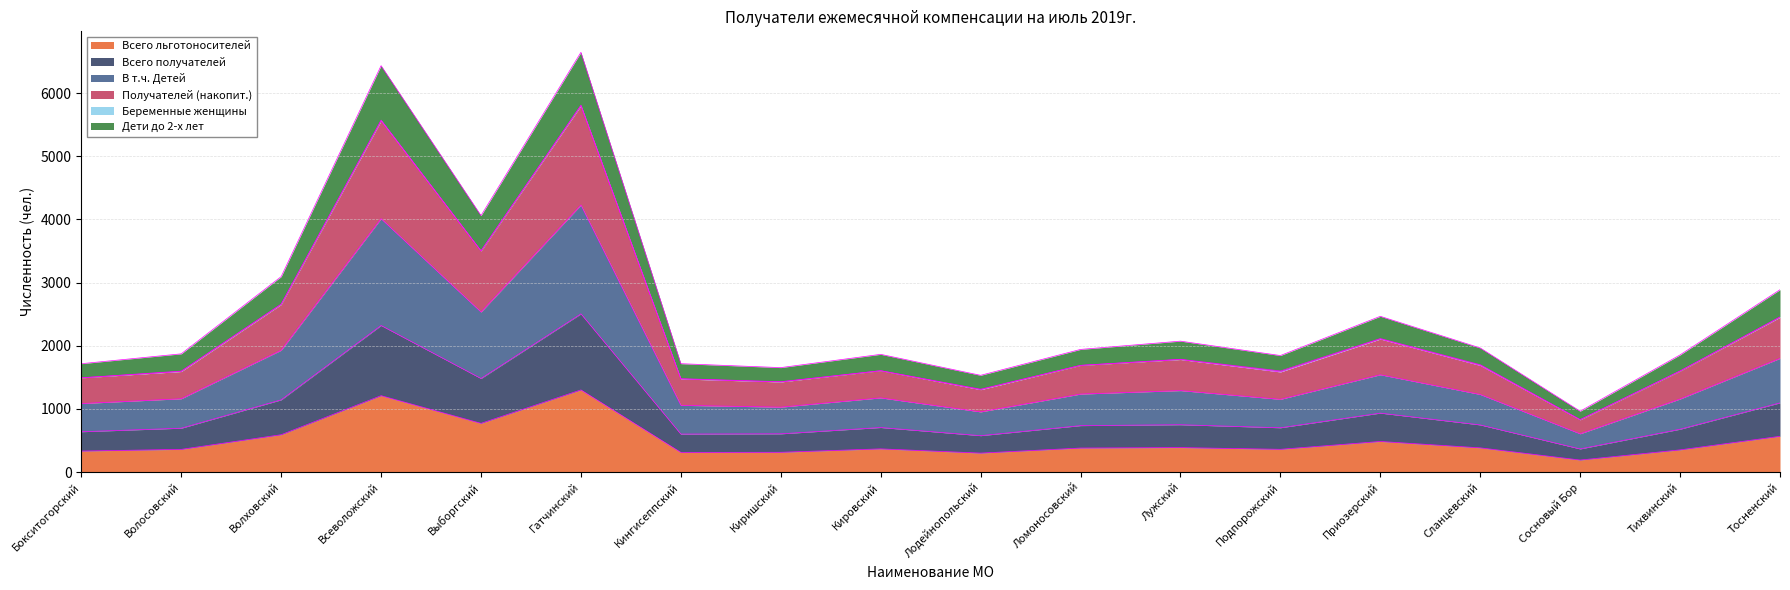

What is the lowest value of the Всего льготоносителей series?

191